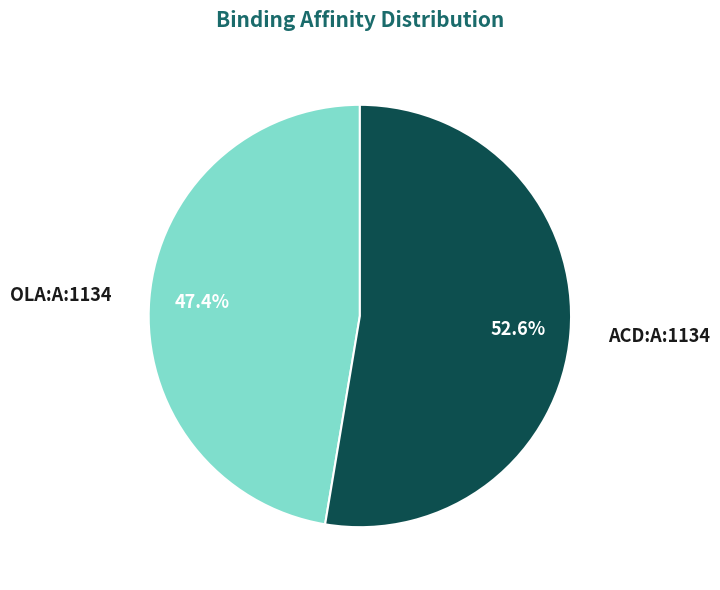

How many slices are in this pie chart?

2